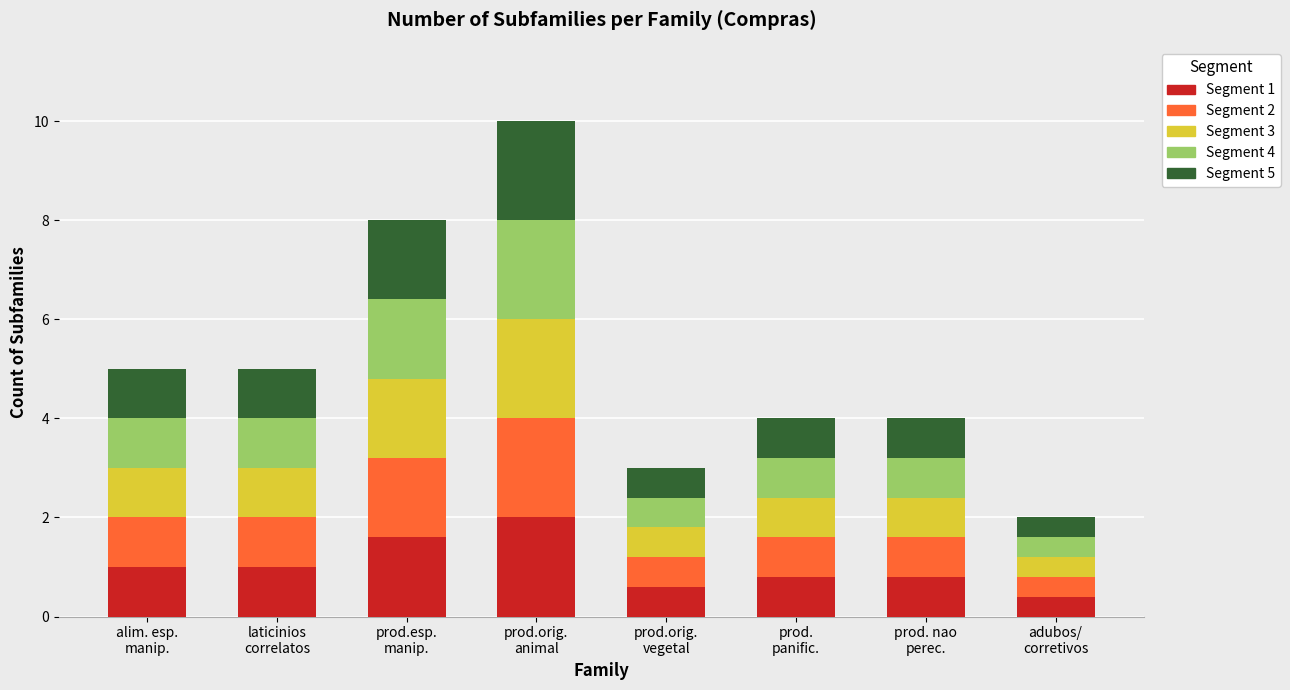

What is the highest value of the Segment 1 series?

2.0